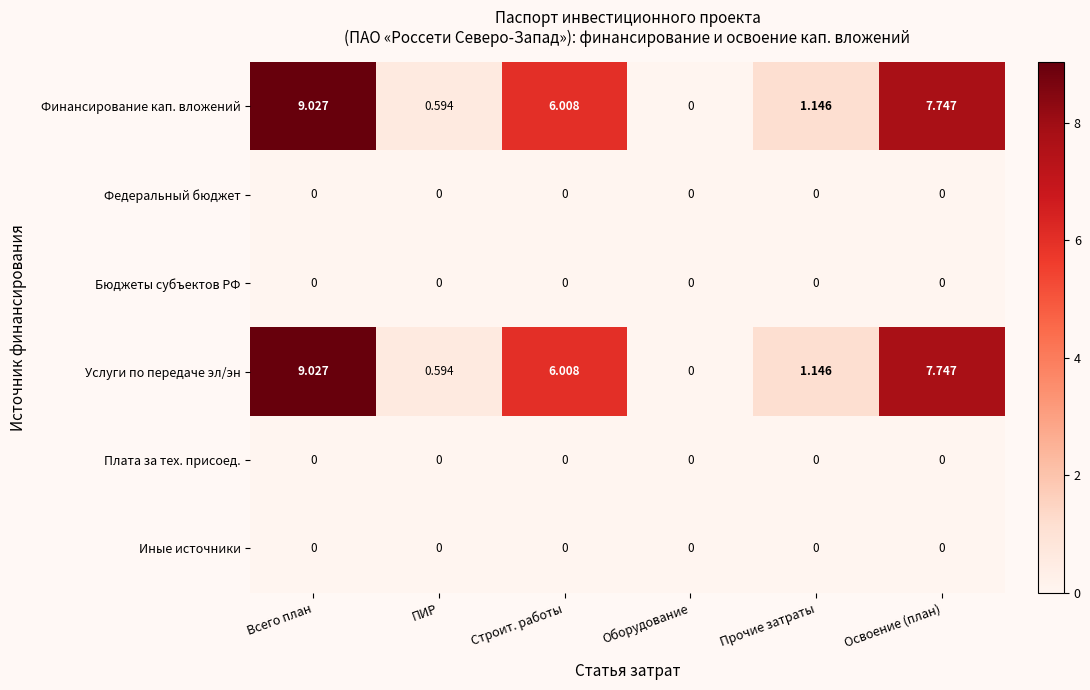

Where is Финансирование кап. вложений nearest to the value 4?

Строит. работы